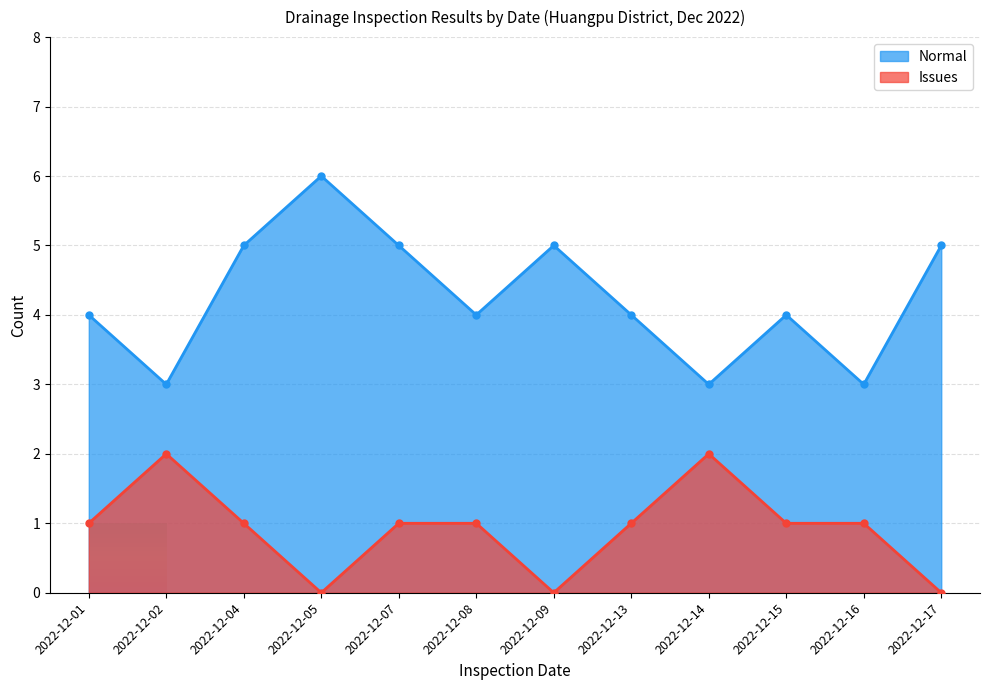

List the series in order of their peak value, highest first.

Normal, Issues